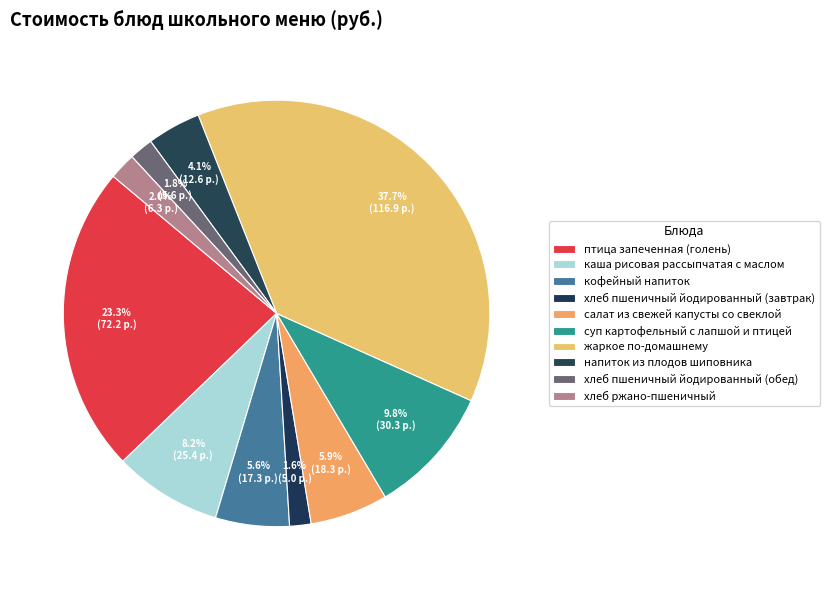

How many segments does this pie chart have?

10